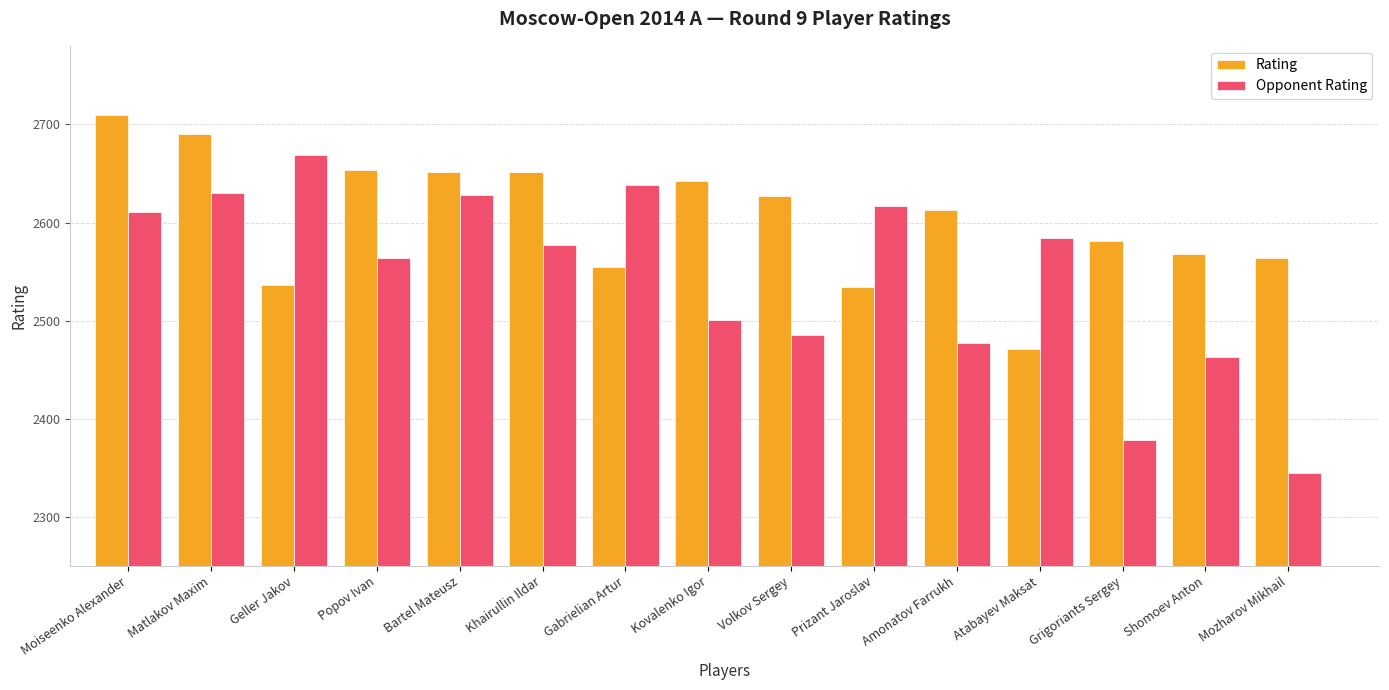

What is the approximate value of Rating at Kovalenko Igor?

2642